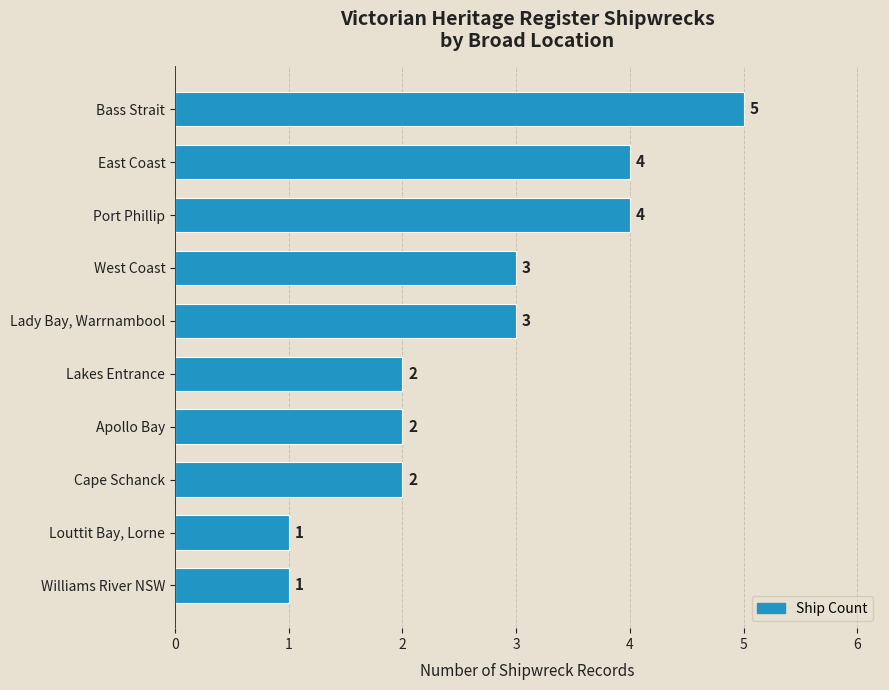

What is the difference between the second highest and minimum values?

3